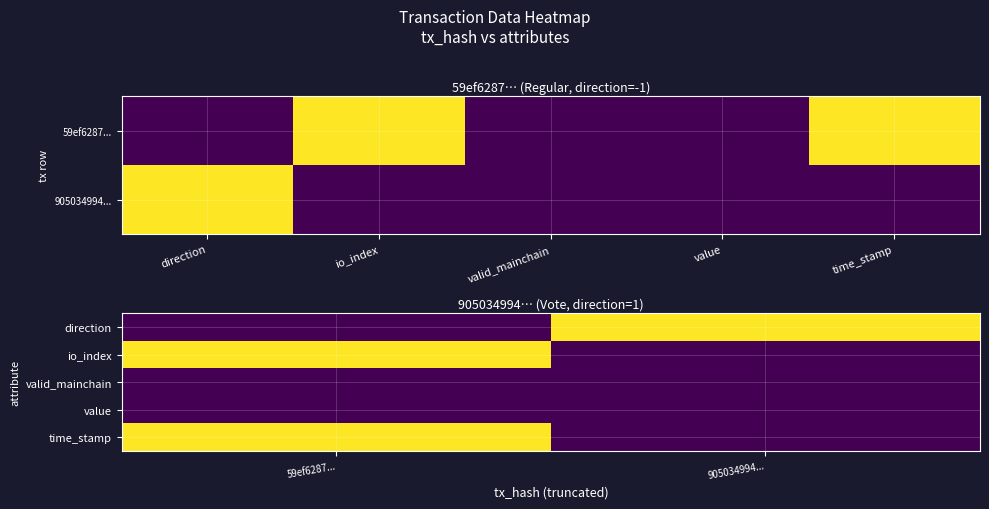

Which has a higher value, direction or io_index?

io_index